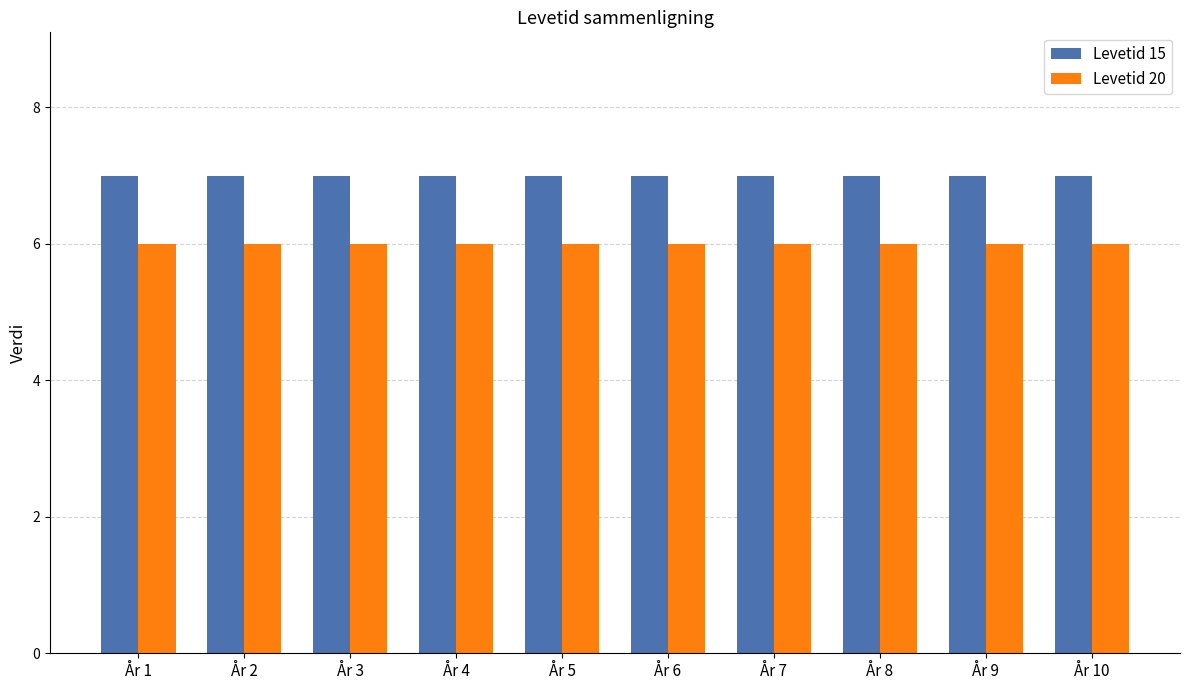

What is the sum of all Levetid 20 values?

60